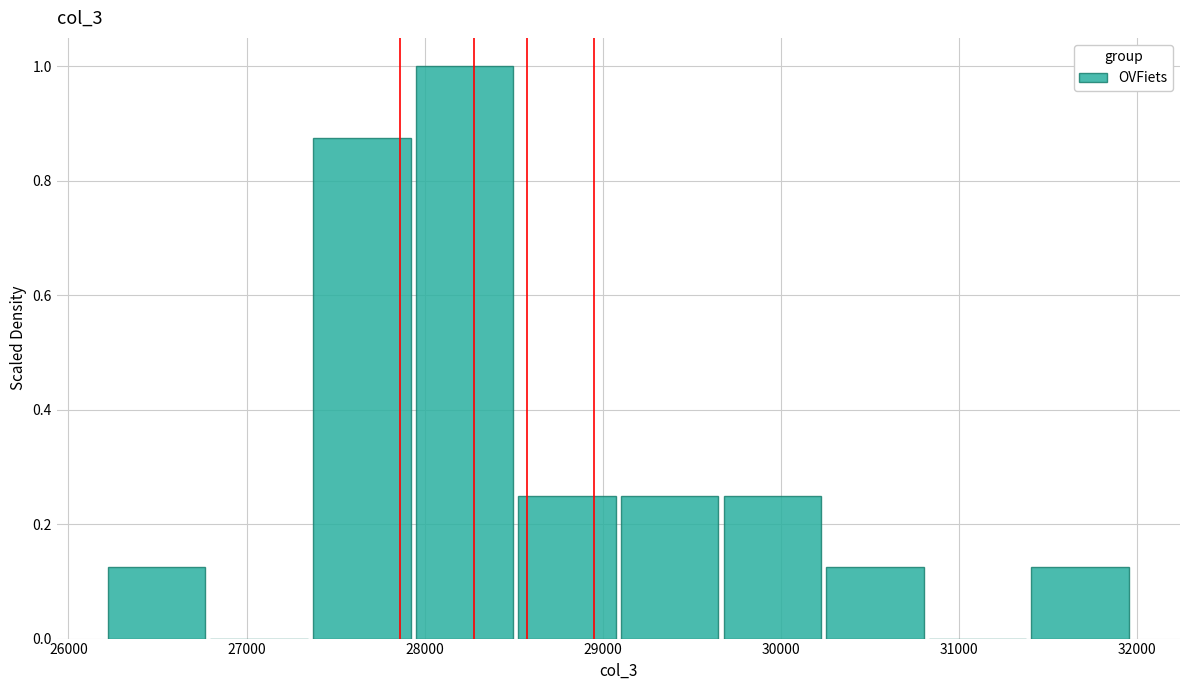

Reading left to right, transcribe this chart: for each bar, give the range it covers on the x-axis and its height. Neither the bar edges nor the heights are printed on the chart, so give them approximately, as read against the axes.

26200 to 26800: 0.12
26800 to 27400: 0
27400 to 27900: 0.88
27900 to 28500: 1.00
28500 to 29100: 0.26
29100 to 29700: 0.26
29700 to 30300: 0.26
30300 to 30800: 0.12
30800 to 31400: 0
31400 to 32000: 0.12